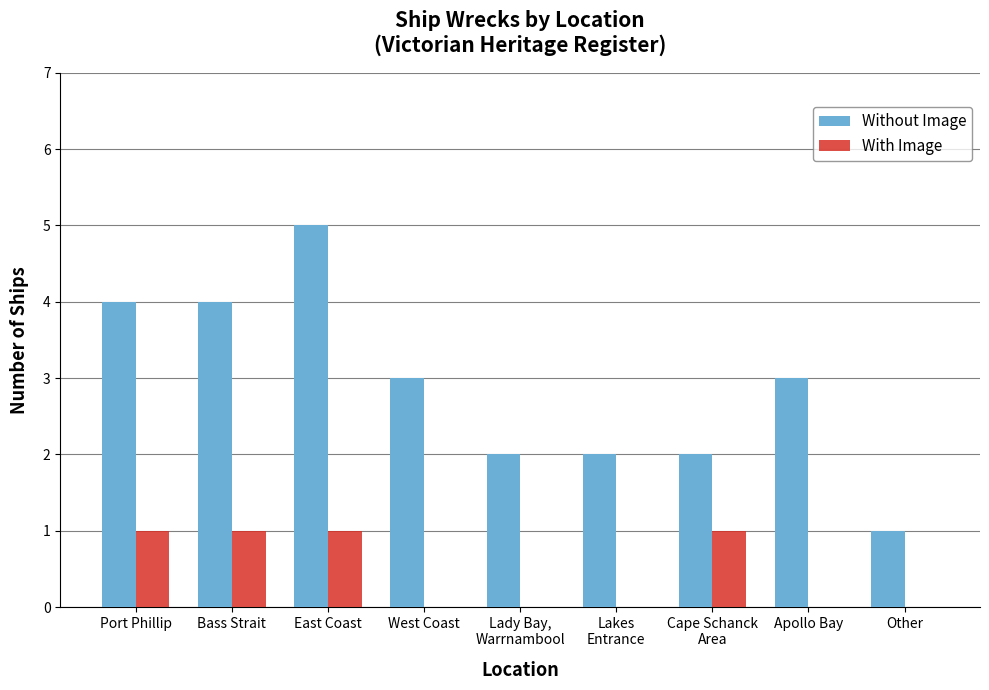

Which category has the highest value in the Without Image series?

East Coast